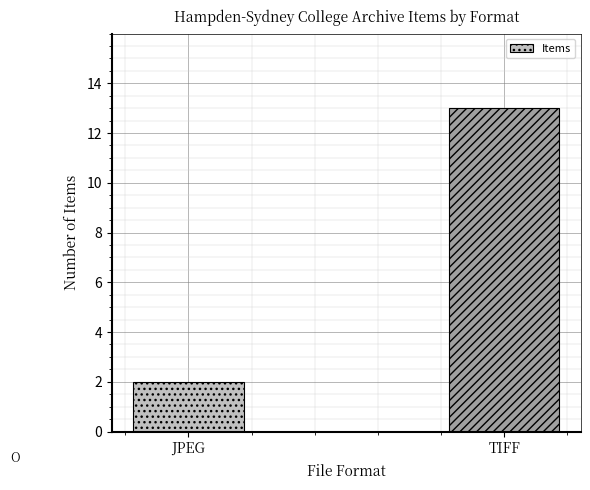

How many distinct data groups are displayed?

1